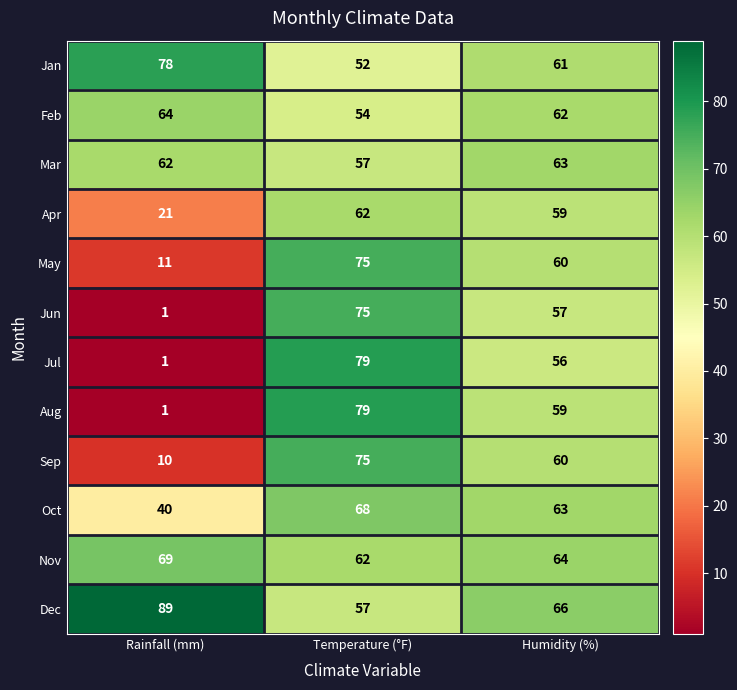

At which label is Apr closest to 41?

Humidity (%)